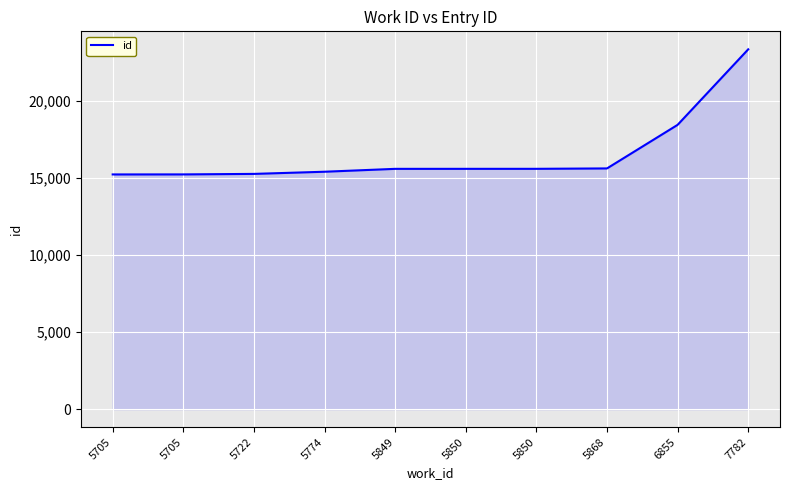

How many lines are shown in the chart?

1